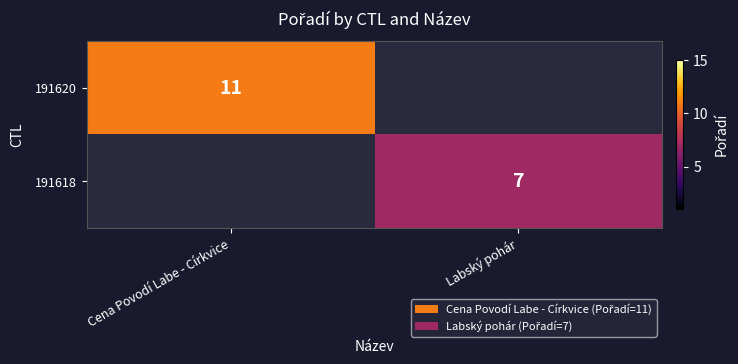

Is the value of 191620 at Cena Povodí Labe - Církvice greater than the value of 191618 at Labský pohár?

Yes